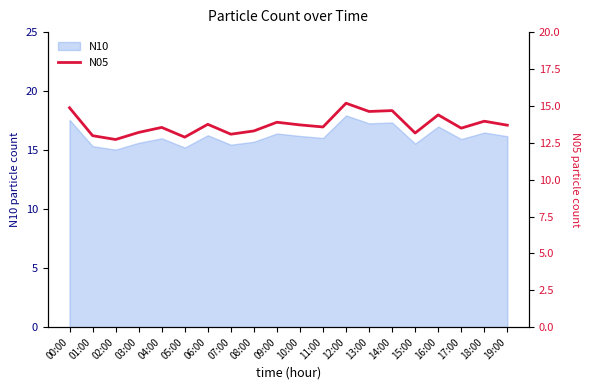

How many data points are less than 13?

3